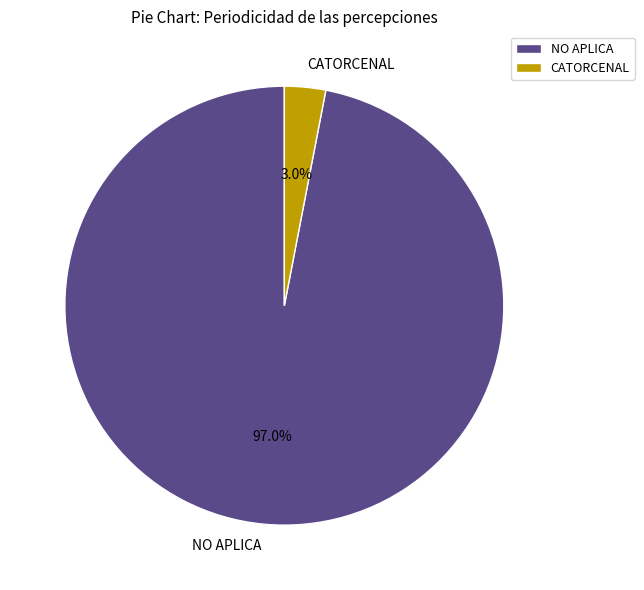

How many segments does this pie chart have?

2